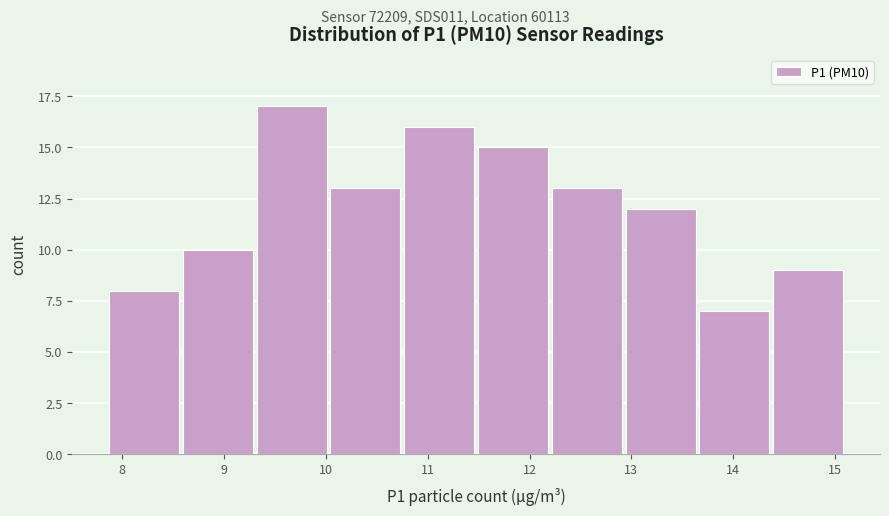

How tall is the bar that spans 10.8 to 11.5 on the x-axis? Neither the bar edges nor the heights are printed on the chart, so give them approximately, as read against the axes.

16